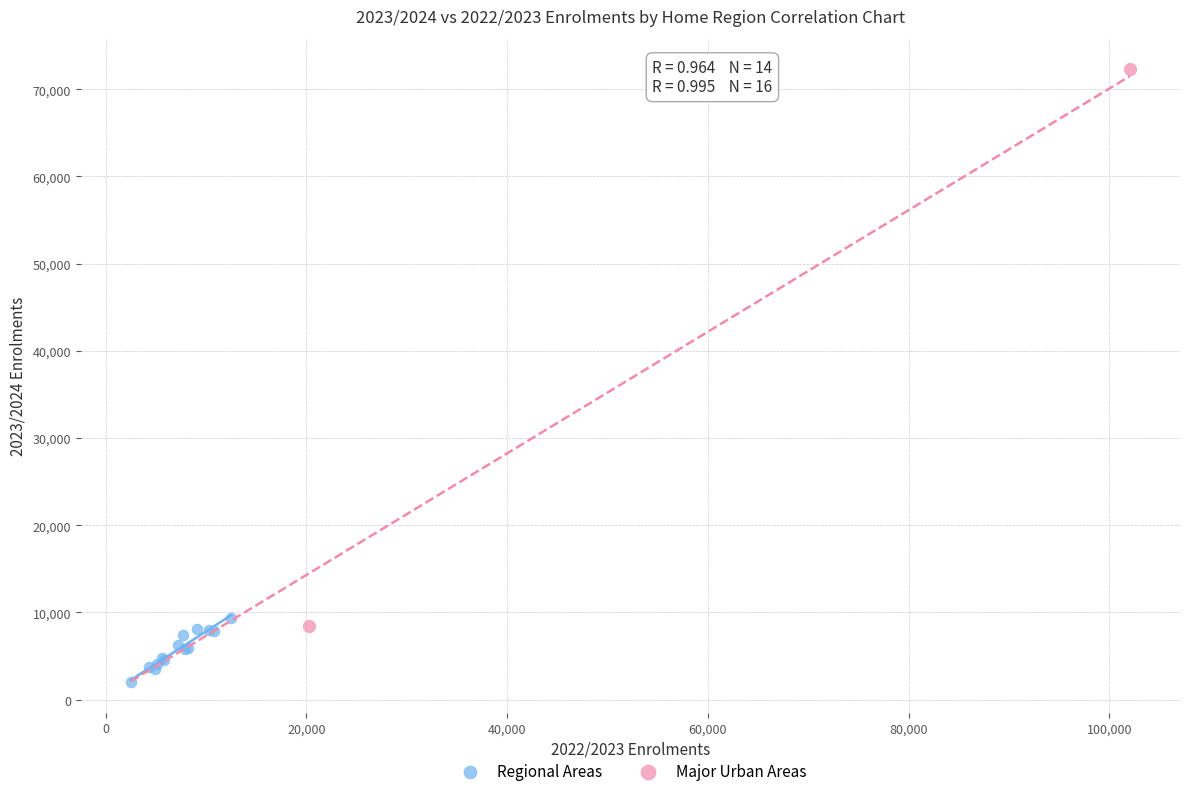

Which series has the widest spread of Y values?

Major Urban Areas